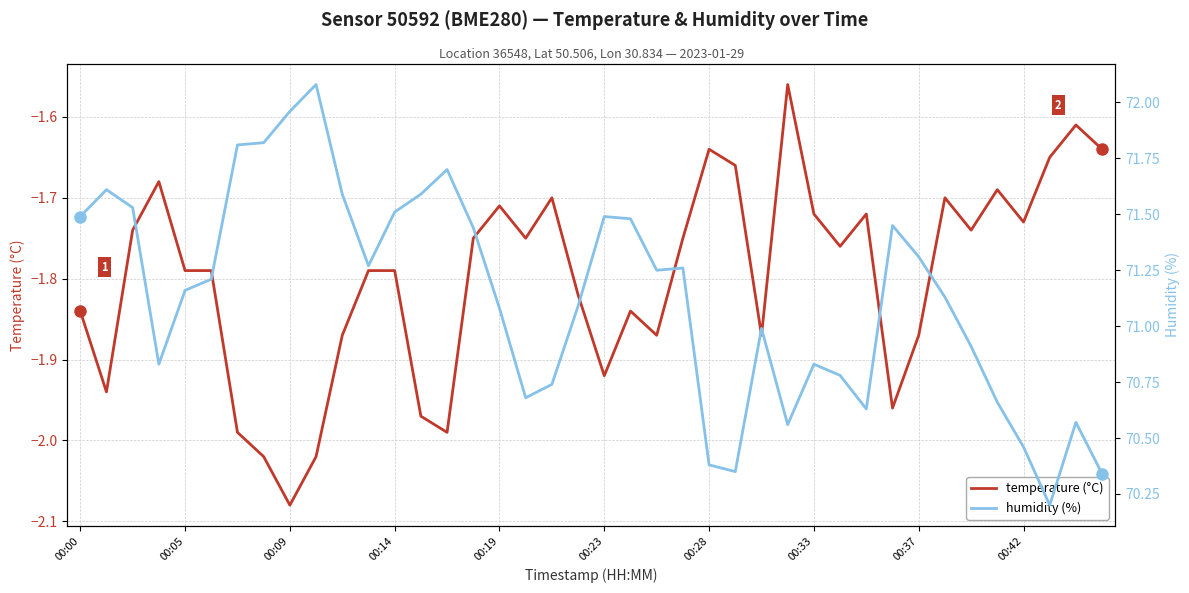

Which category has the lowest value in the temperature (°C) series?

00:09